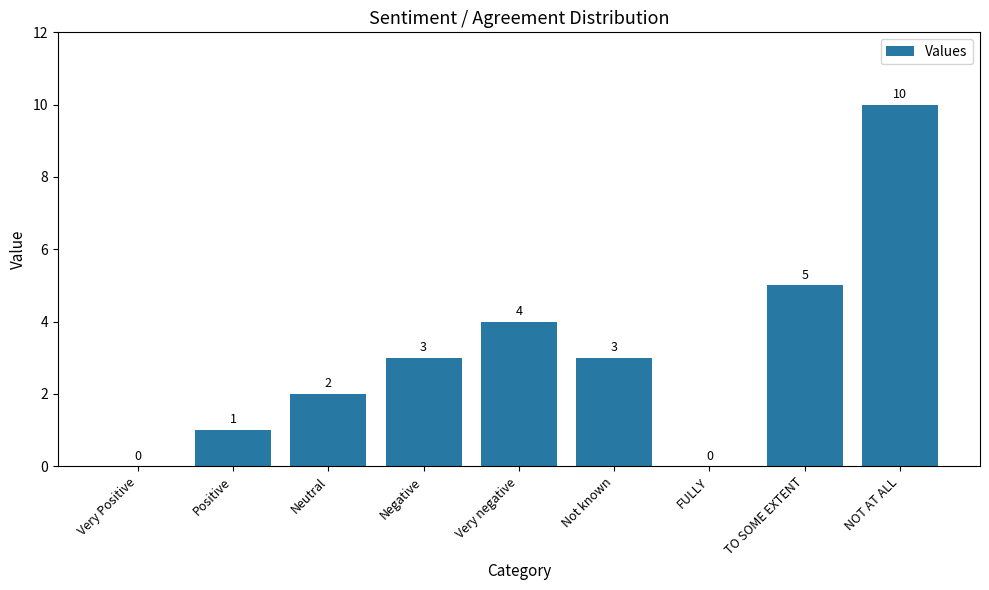

How many values are between 1 and 4?

5